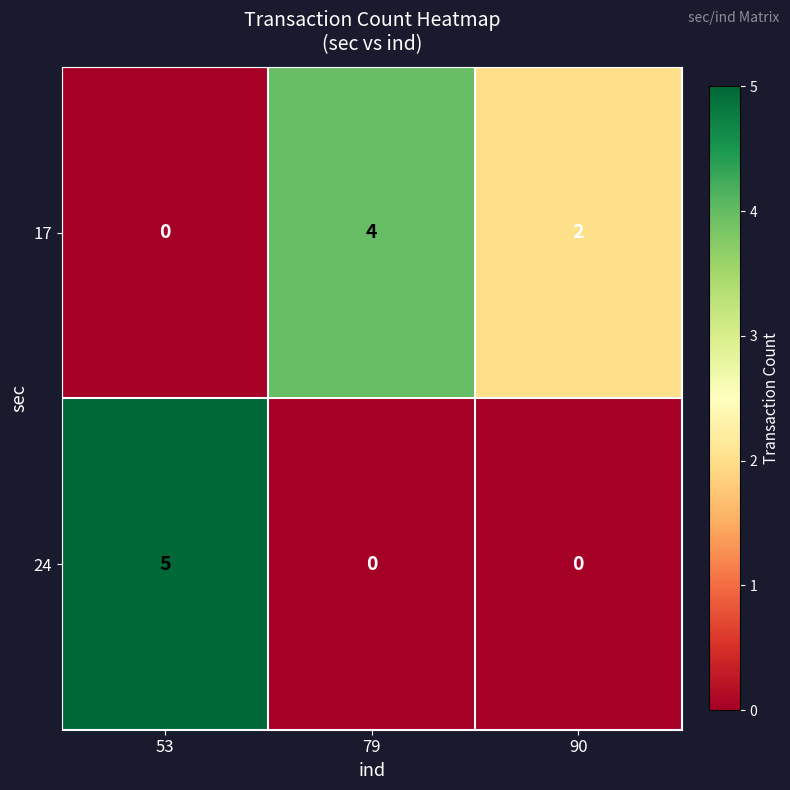

The 24 series shows 0 at 79. True or false?

True